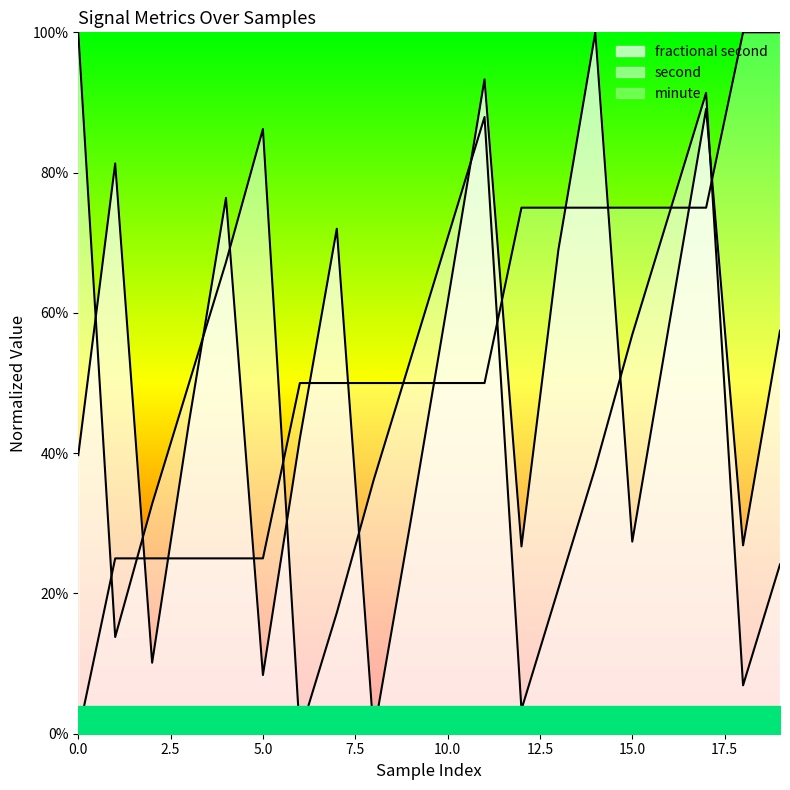

Is it true that second equals 0.3 at 0?

False